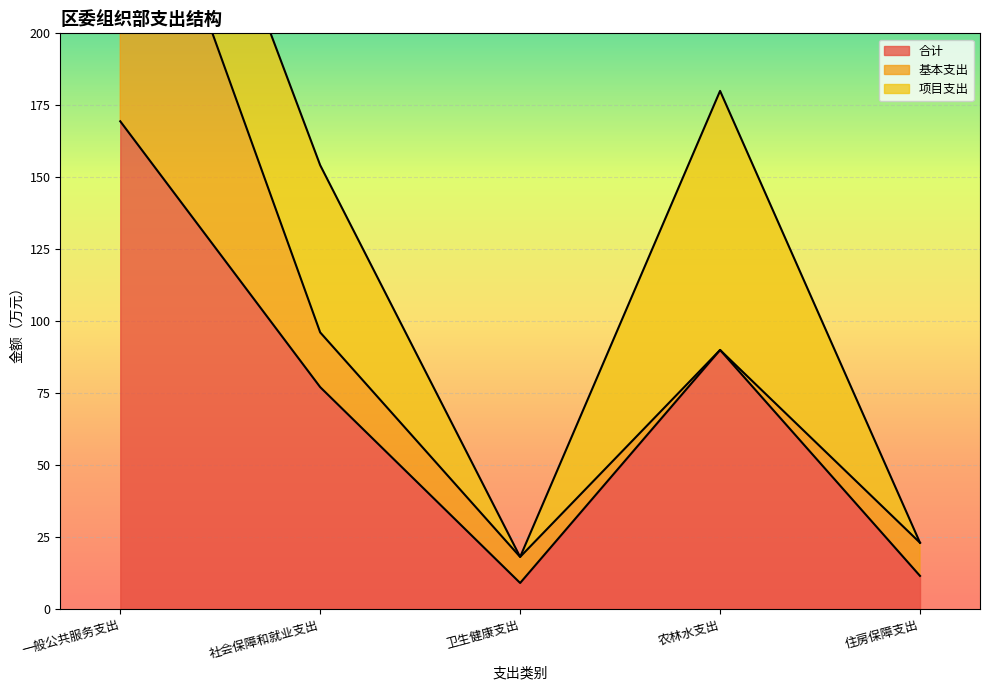

True or false: 项目支出 has a value of 13.4 at 一般公共服务支出.

False